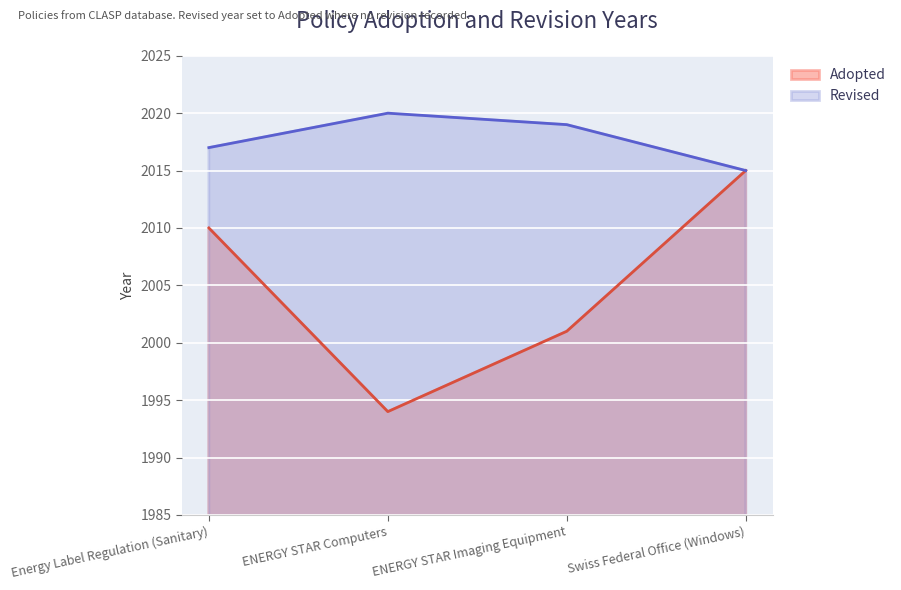

At which label is the value closest to 2004?

ENERGY STAR Imaging Equipment